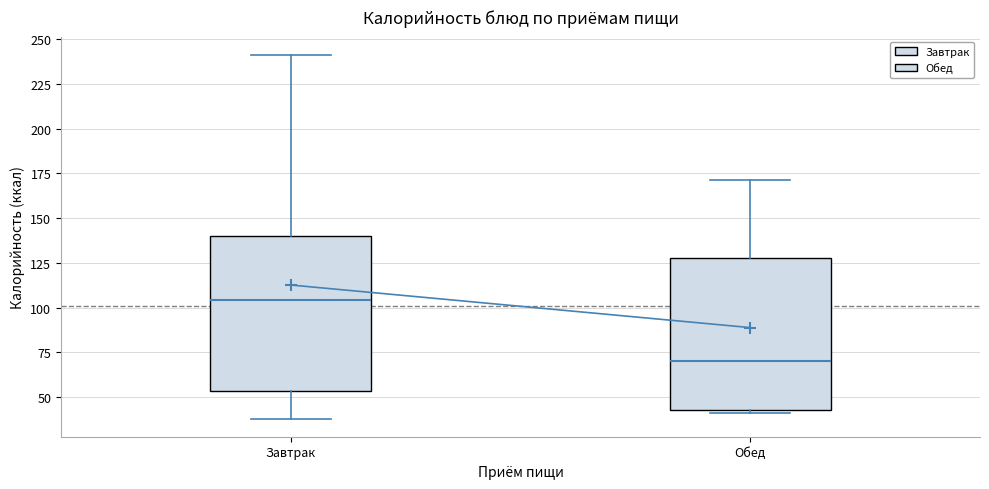

Which box has the lowest median line?

Обед